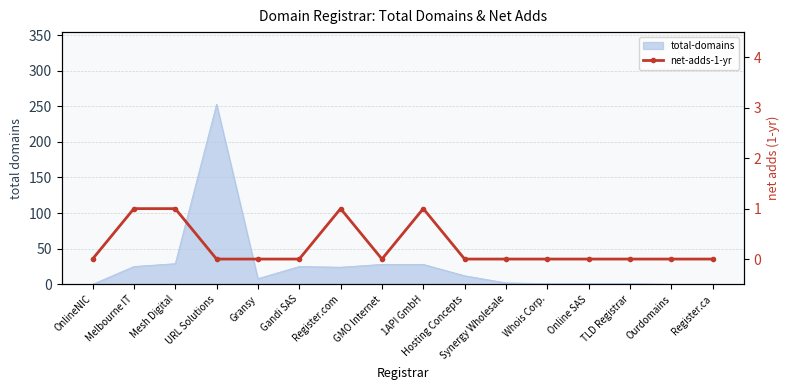

Is it true that the value at GMO Internet is 0?

True